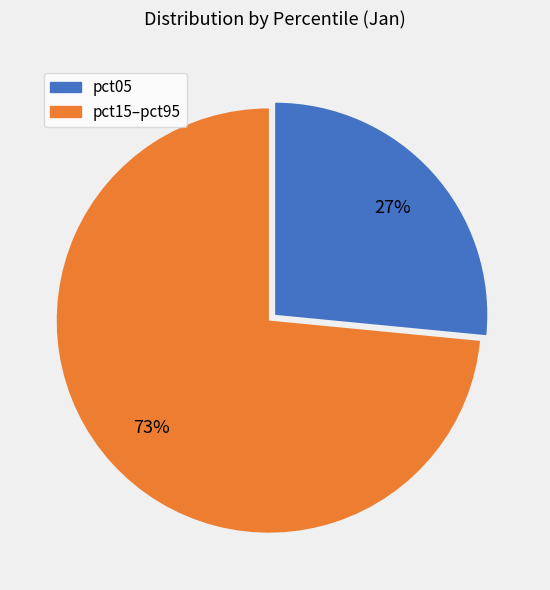

How many segments does this pie chart have?

2